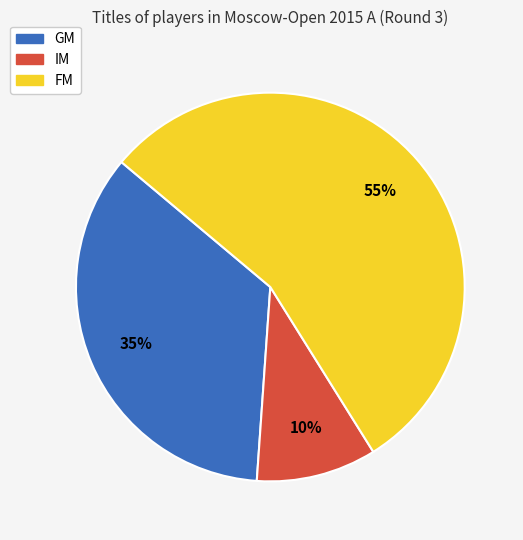

Rank the categories by value from lowest to highest.

IM, GM, FM